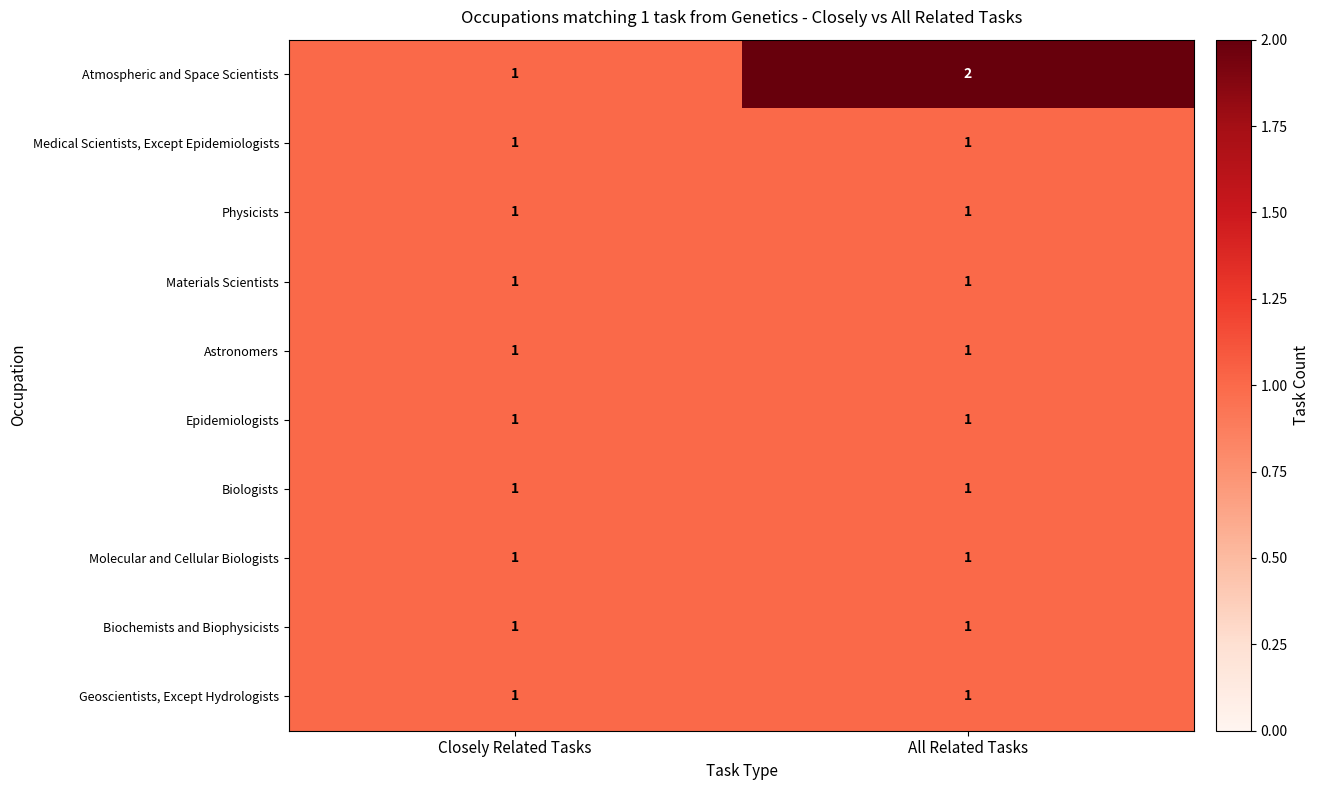

True or false: Molecular and Cellular Biologists has a value of 0 at All Related Tasks.

False